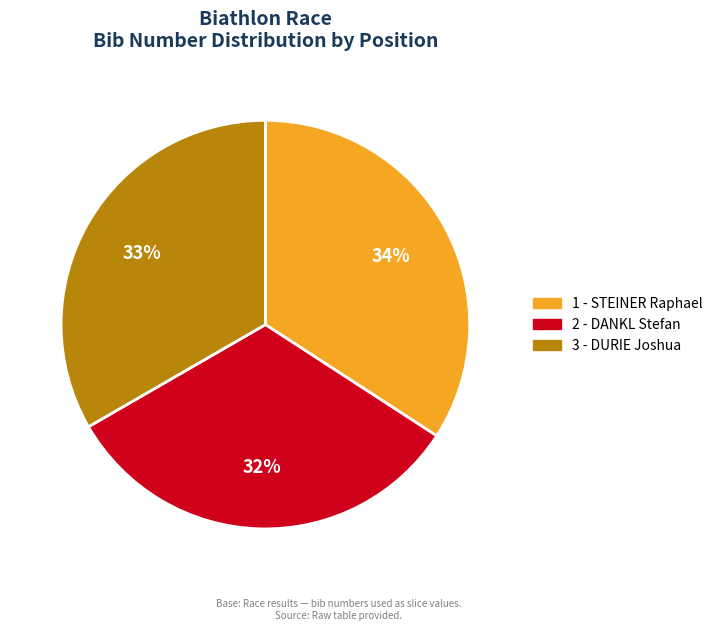

How many segments does this pie chart have?

3